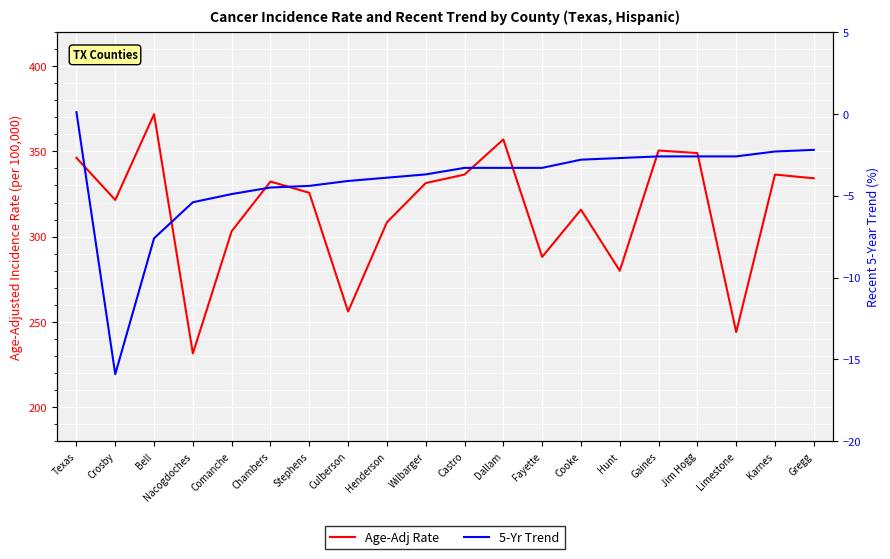

At which category is the sum across all series the highest?

Bell